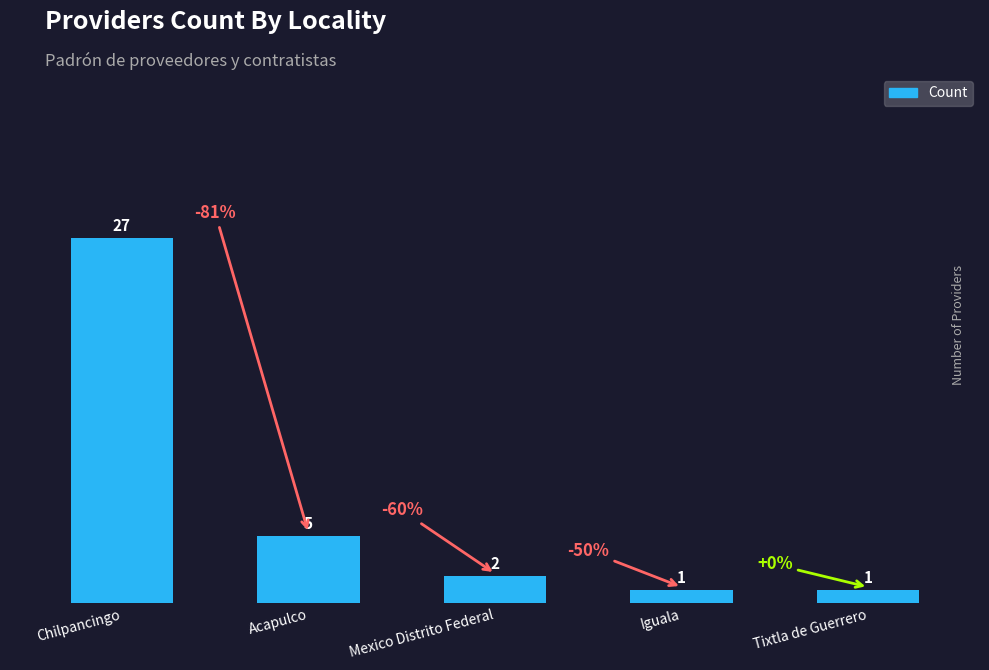

Between Iguala and Acapulco, which is larger?

Acapulco